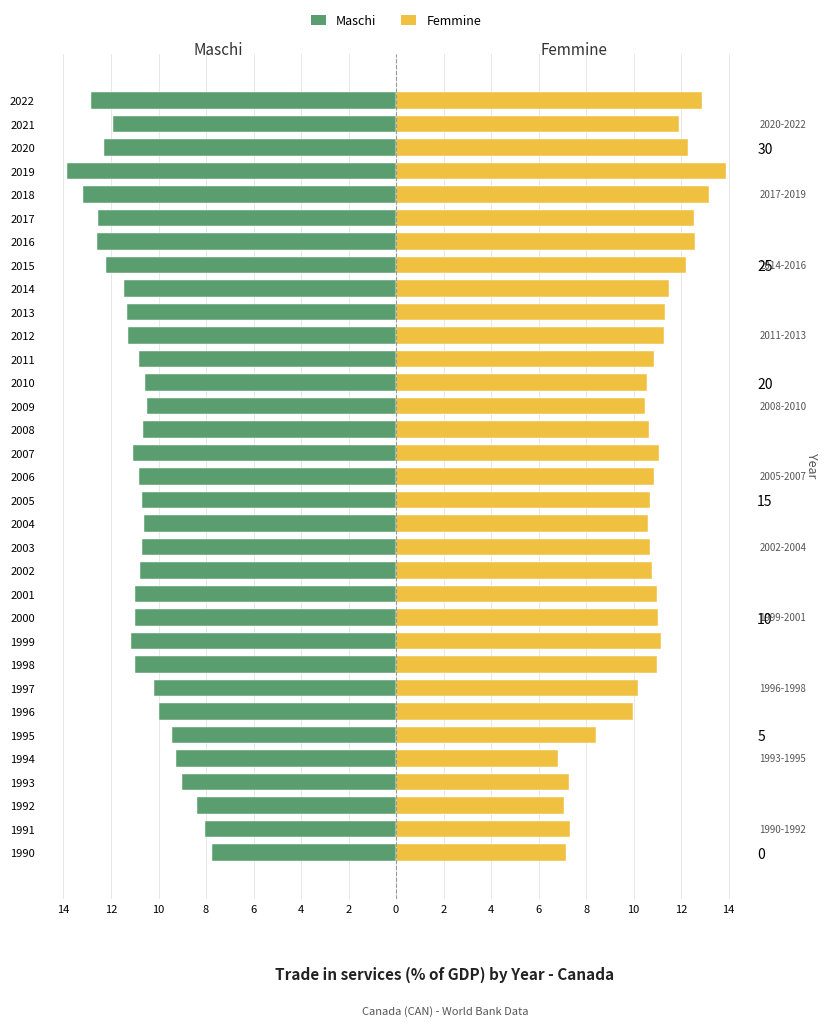

Is the value of Maschi at 2013 greater than the value of Femmine at 2015?

No